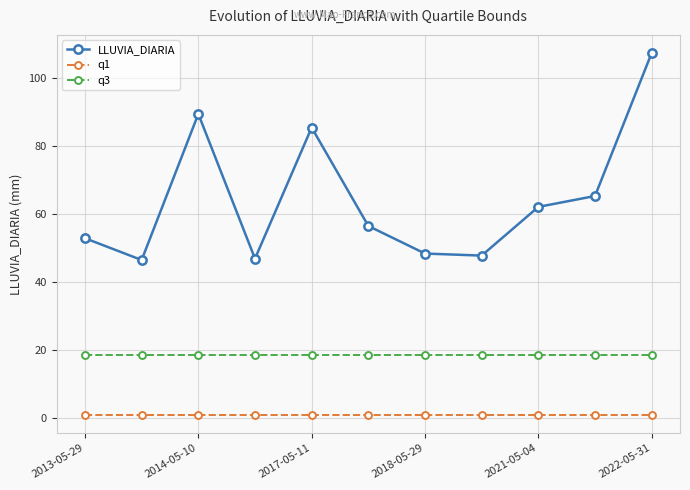

What is the greatest value displayed?

107.3